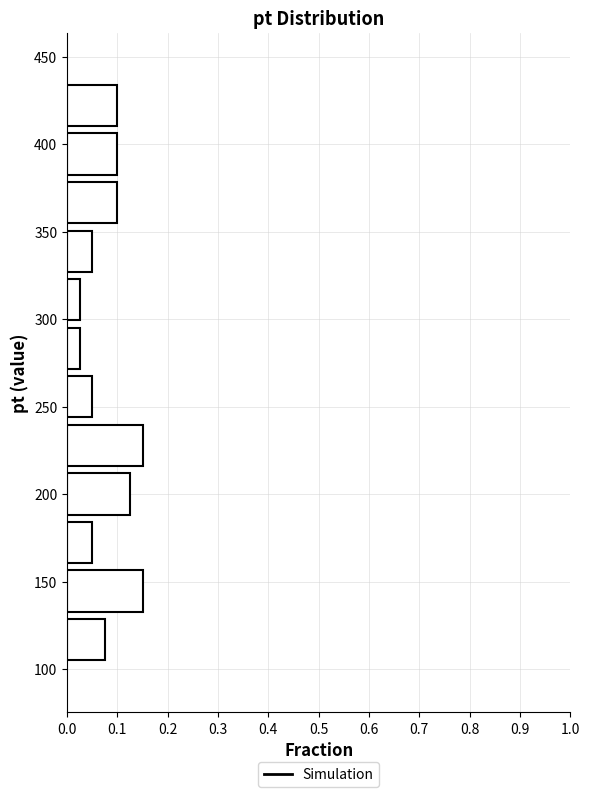

Reading bottom to top, list every bar in this chart as the range it spans on the y-axis followed by its length. Neither the bar edges nor the lengths are printed on the chart, so give them approximately, as read against the axes.

105 to 130: 0.08
130 to 160: 0.15
160 to 185: 0.05
185 to 215: 0.13
215 to 240: 0.15
240 to 270: 0.05
270 to 295: 0.03
295 to 325: 0.03
325 to 355: 0.05
355 to 380: 0.10
380 to 410: 0.10
410 to 435: 0.10